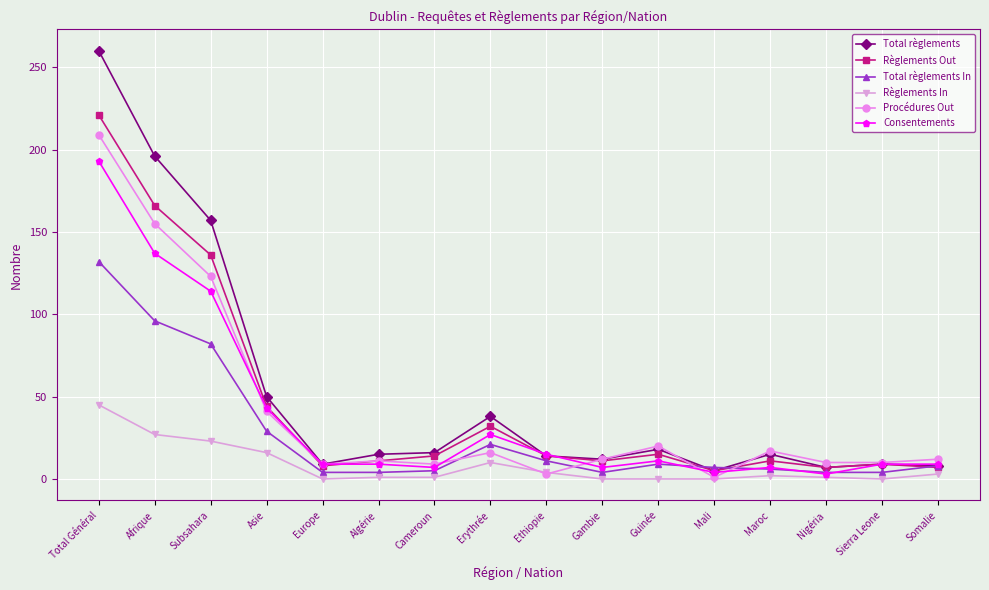

What are all the series names shown in the legend?

Total règlements, Règlements Out, Total règlements In, Règlements In, Procédures Out, Consentements